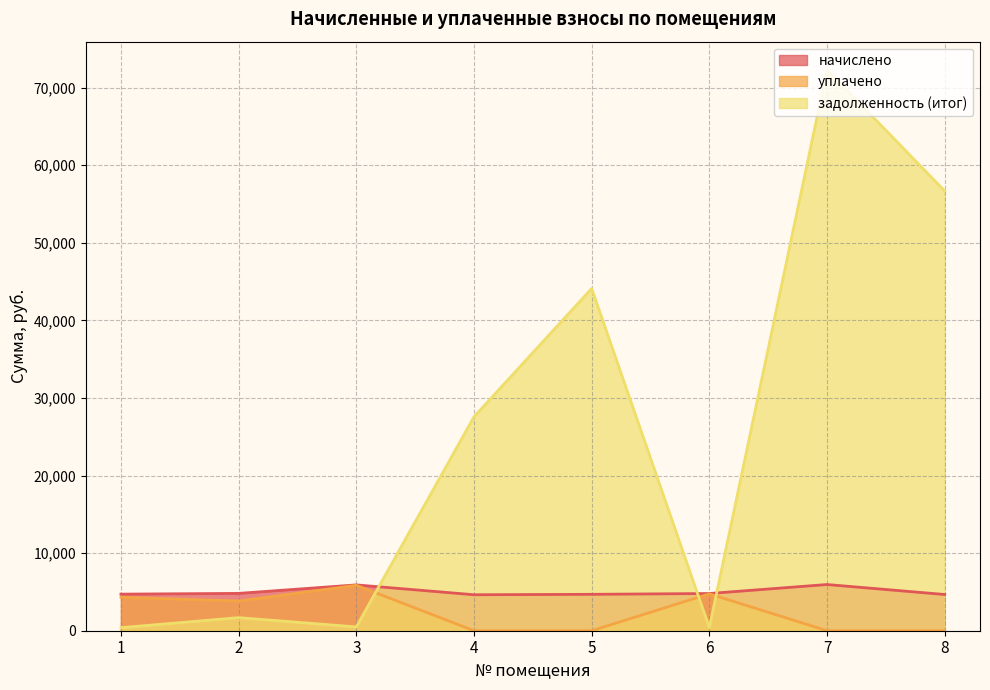

What is the difference between the maximum and minimum values in the начислено series?

1318.7